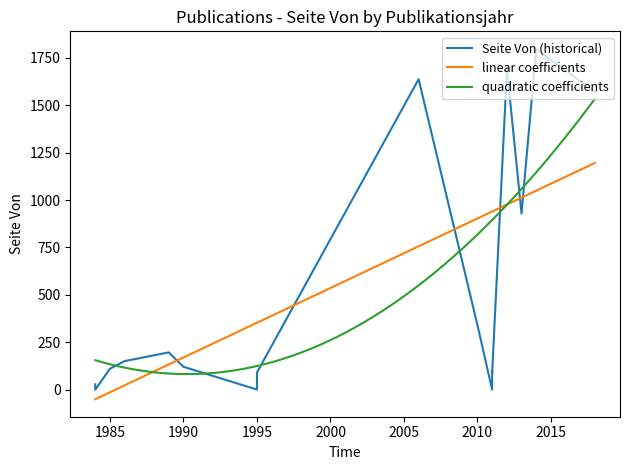

Where is Publikationsjahr nearest to the value 2001?

2006